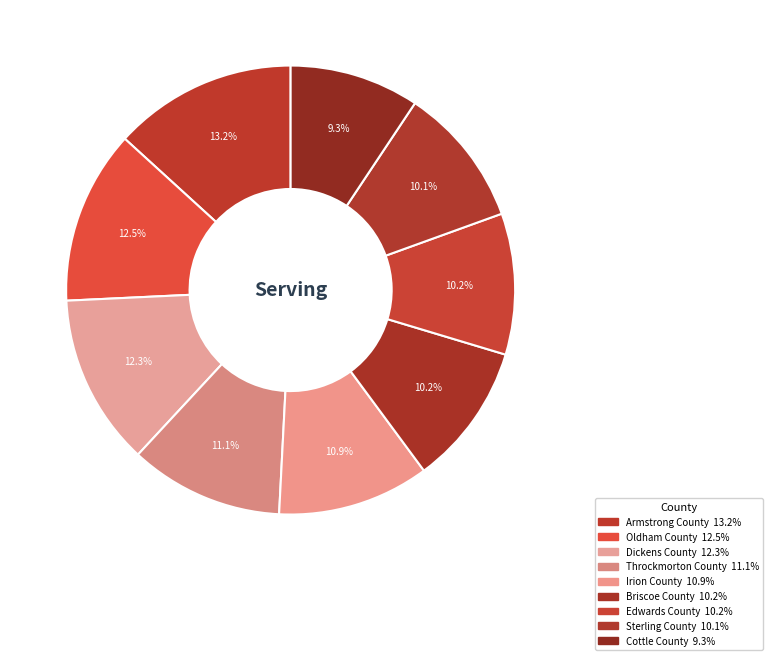

What percentage is the Edwards County slice, to the nearest percent?

10%